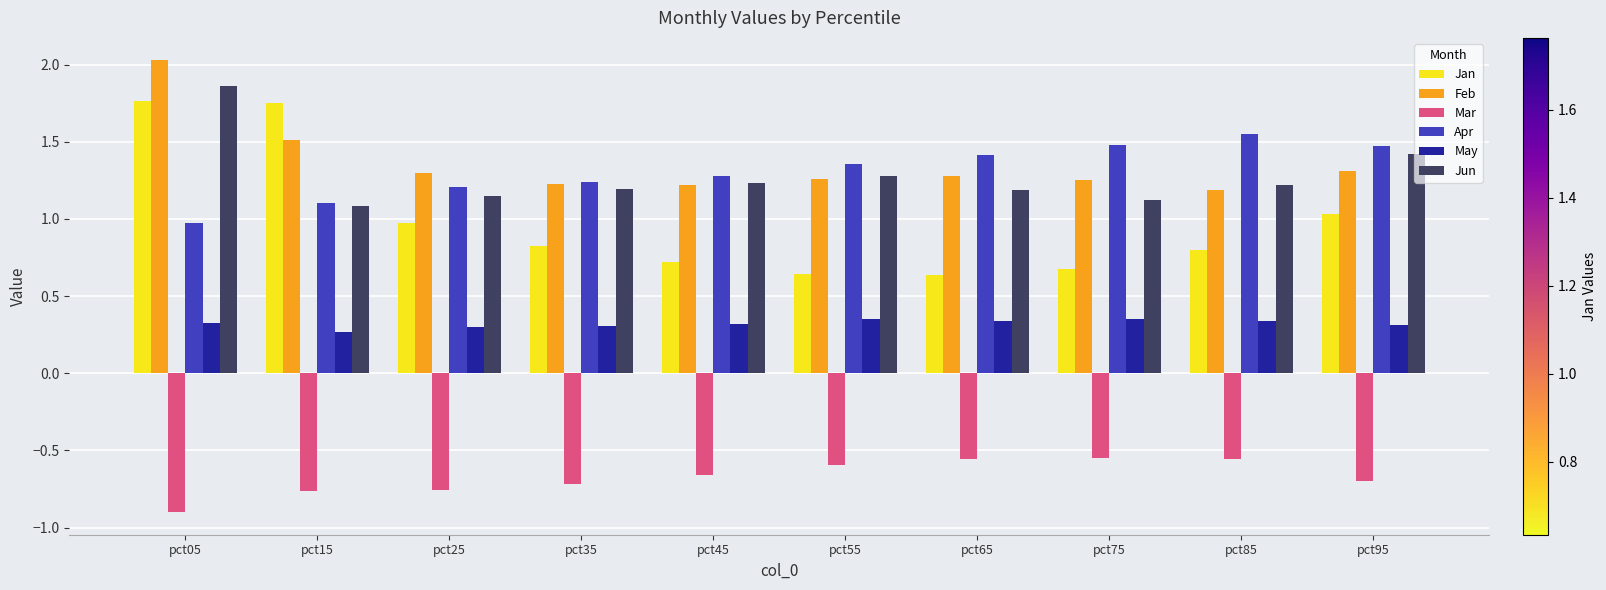

The value of May at pct55 is 0.2. True or false?

False